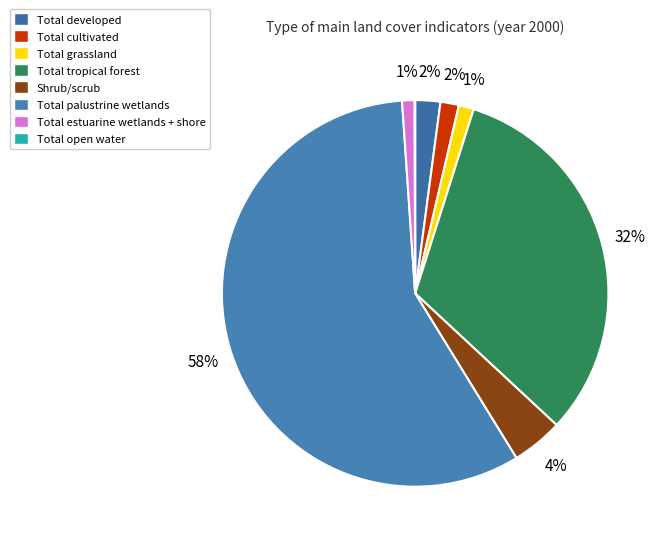

True or false: Shrub/scrub accounts for 4% of the total.

True